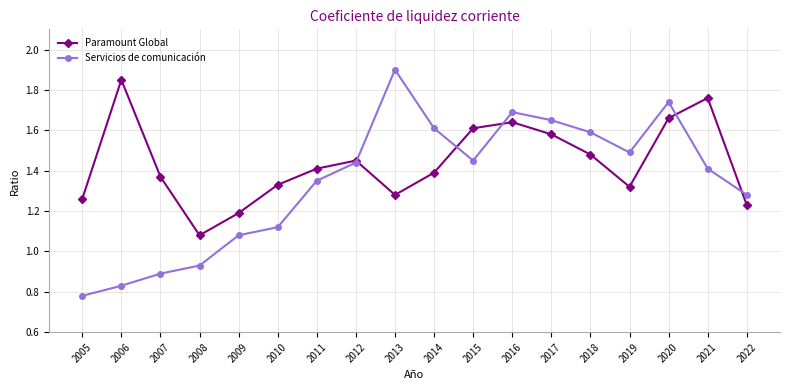

At which label does Paramount Global reach its minimum?

2008